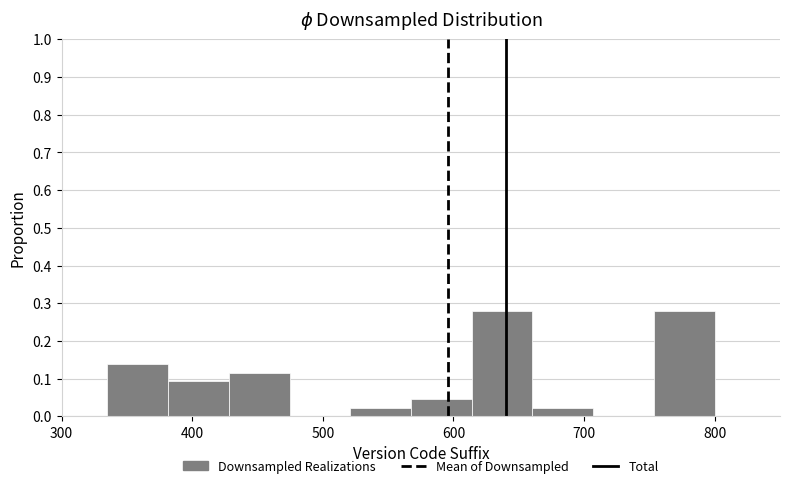

What is the height of the bar covering 660 to 710 on the x-axis? Neither the bar edges nor the heights are printed on the chart, so give them approximately, as read against the axes.

0.02